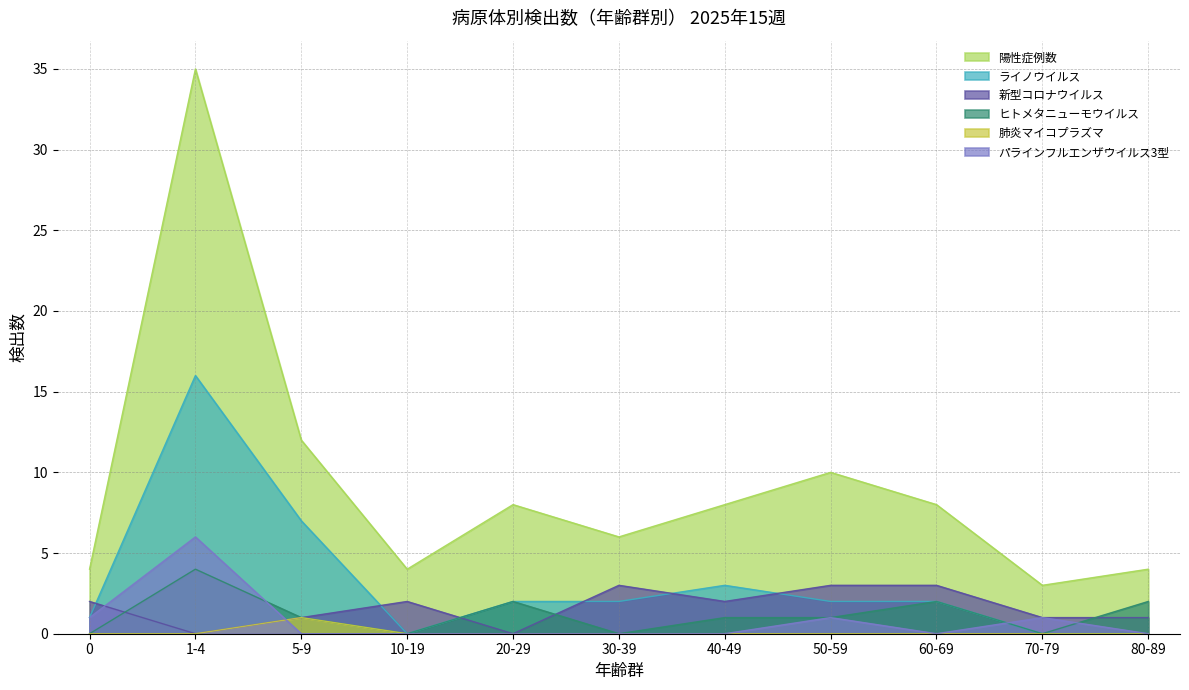

At which label does 新型コロナウイルス reach its minimum?

1-4